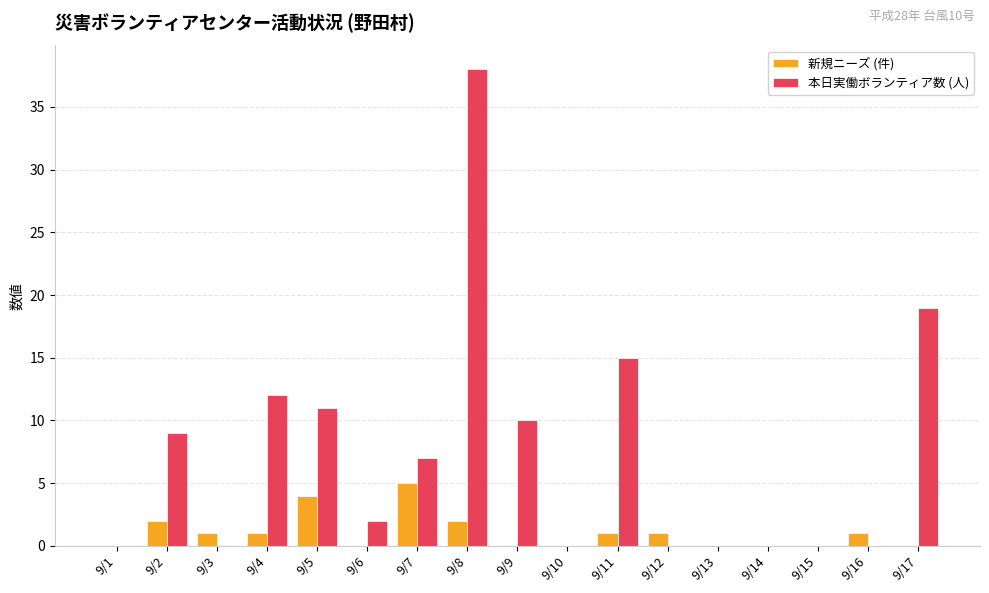

What is the maximum value shown in the chart?

38